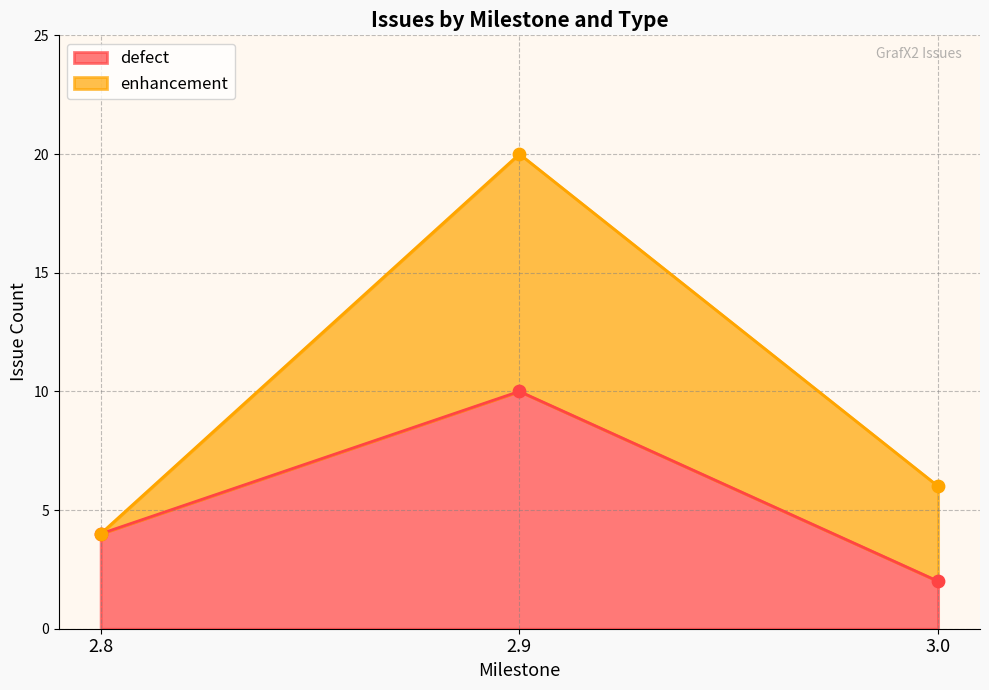

List the labels in order of defect value, smallest first.

3.0, 2.8, 2.9